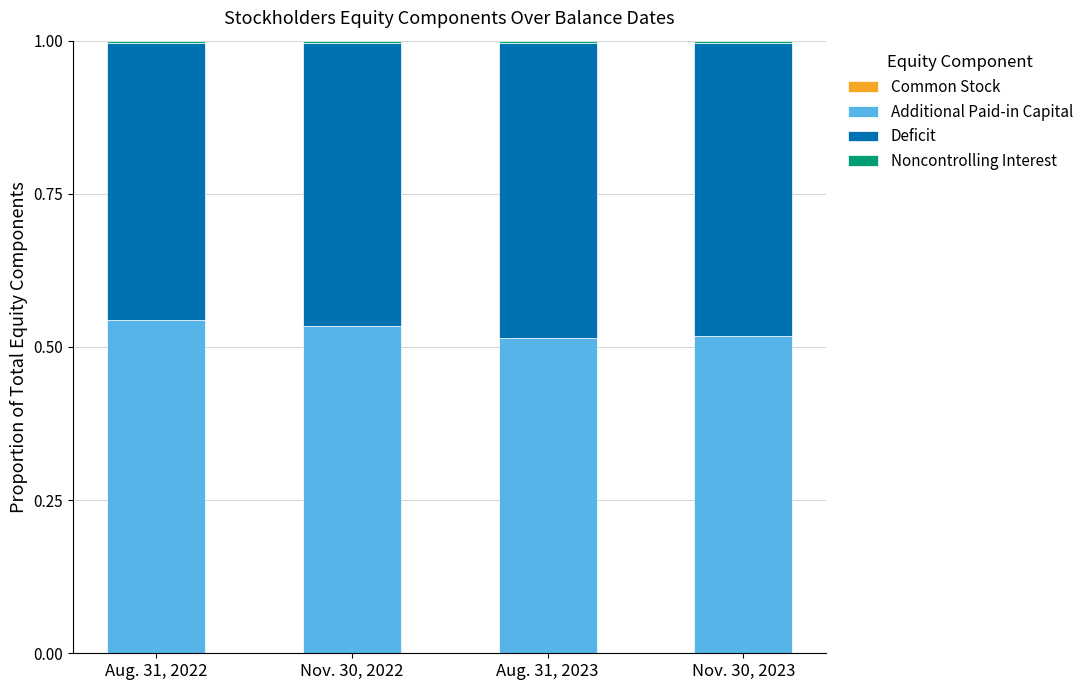

Which series has the widest spread of values?

Additional Paid-in Capital